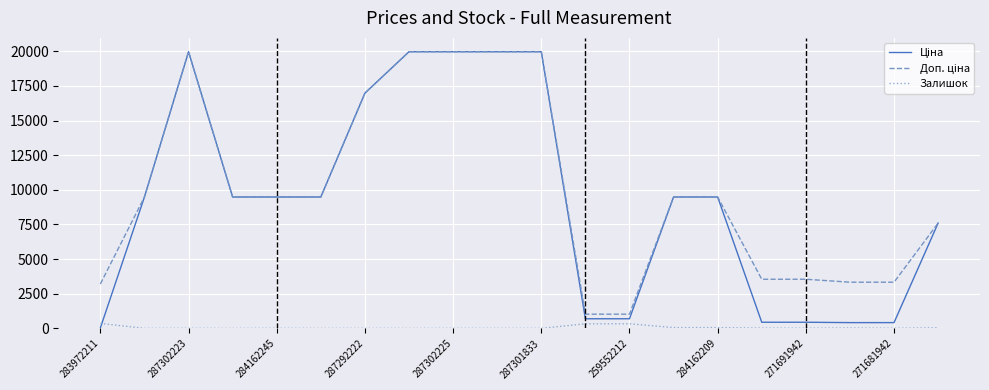

What is the highest value of the Залишок series?

360.0